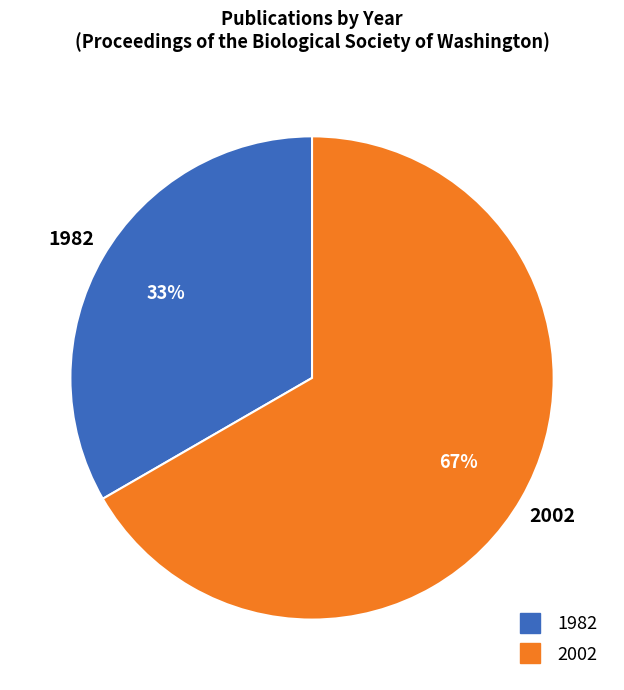

Which category has the smallest portion of the pie?

1982